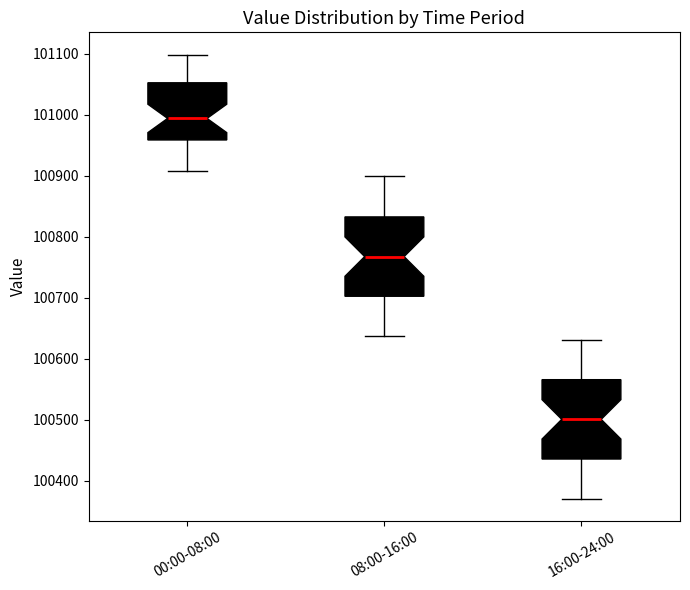

Reading left to right, read every box against the y-axis: the position of its median line, the range the box covers, and the ends of its whiskers. The values are not printed on the chart, so give them approximately, as read against the axis.

00:00-08:00: median 100990, box 100960 to 101050, whiskers 100910 to 101100
08:00-16:00: median 100770, box 100700 to 100830, whiskers 100640 to 100900
16:00-24:00: median 100500, box 100440 to 100570, whiskers 100370 to 100630